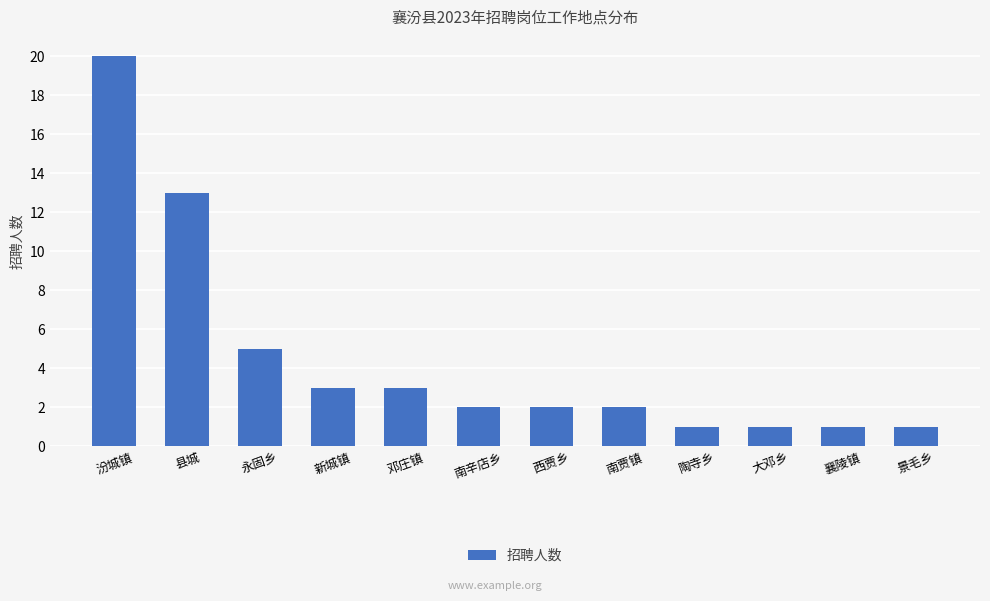

What is the change in value from 邓庄镇 to 陶寺乡?

-2